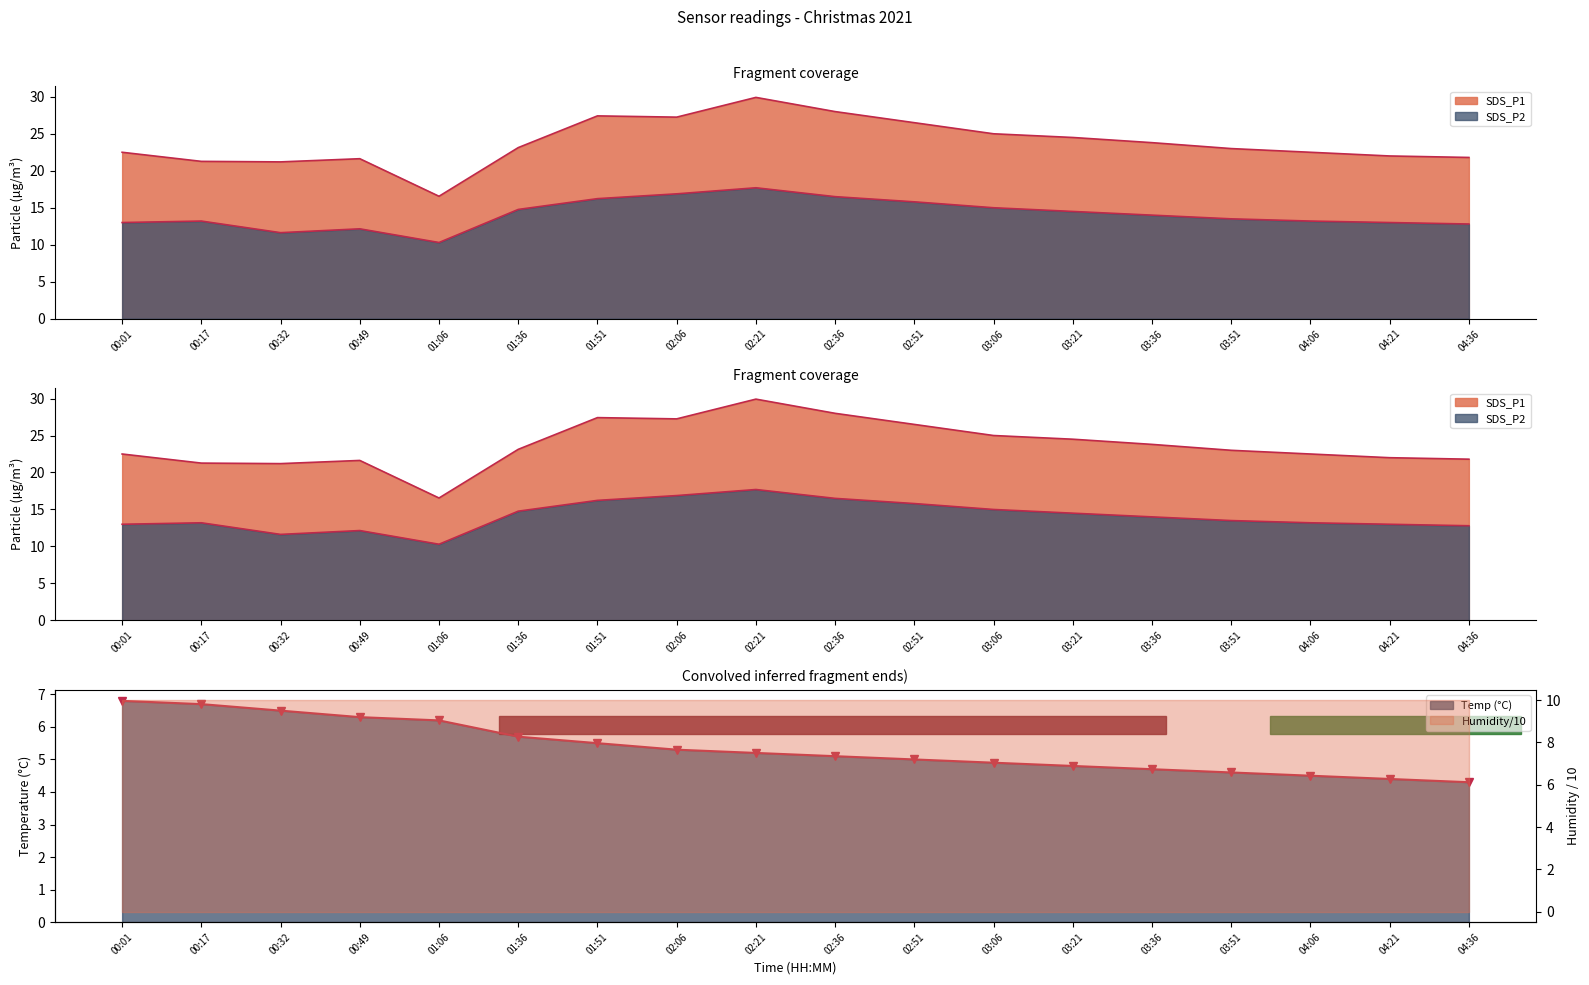

What is the total value across all series at 04:36?

38.9